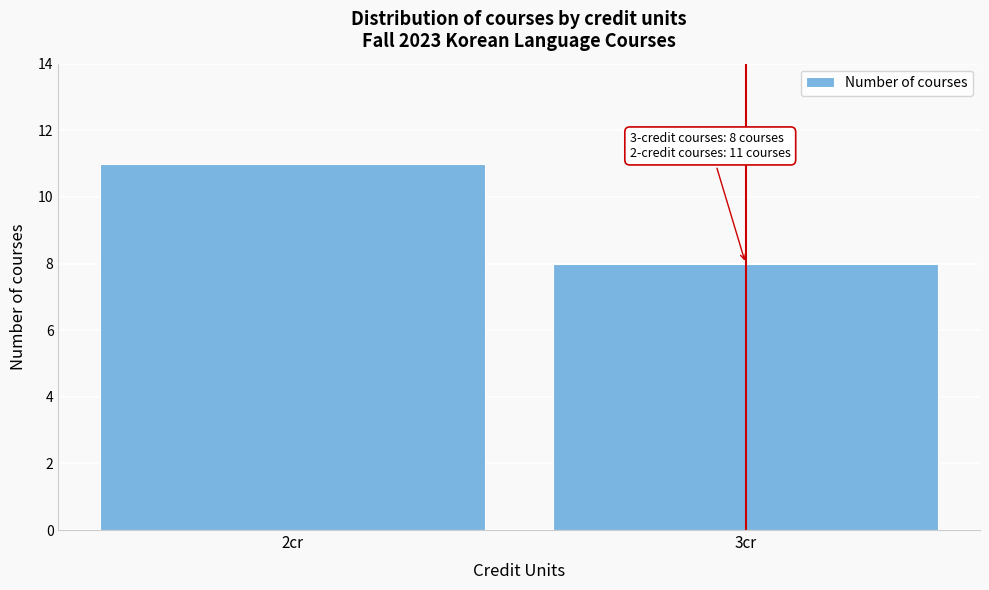

Reading left to right, list all the values displayed in this chart.

11	8